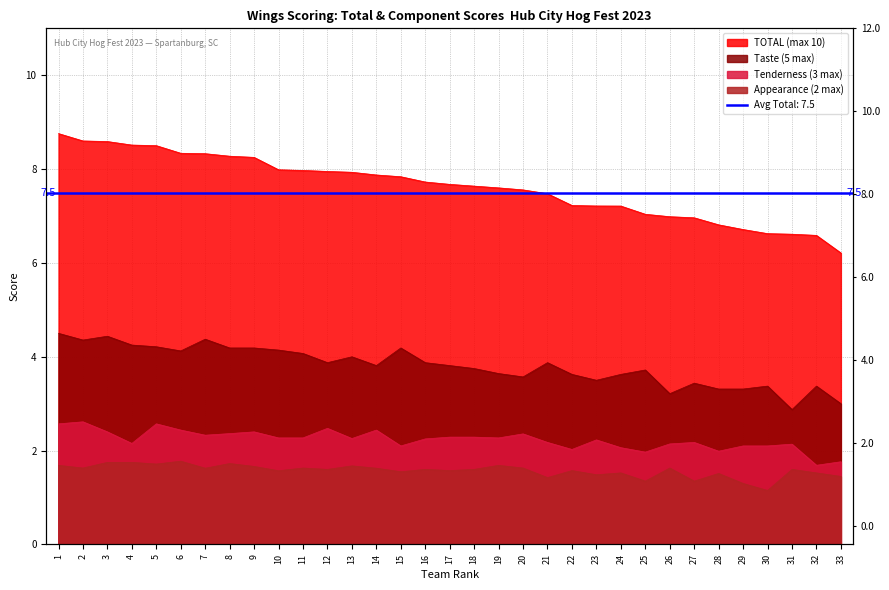

True or false: Taste (5 max) and TOTAL (max 10) cross at least once.

False